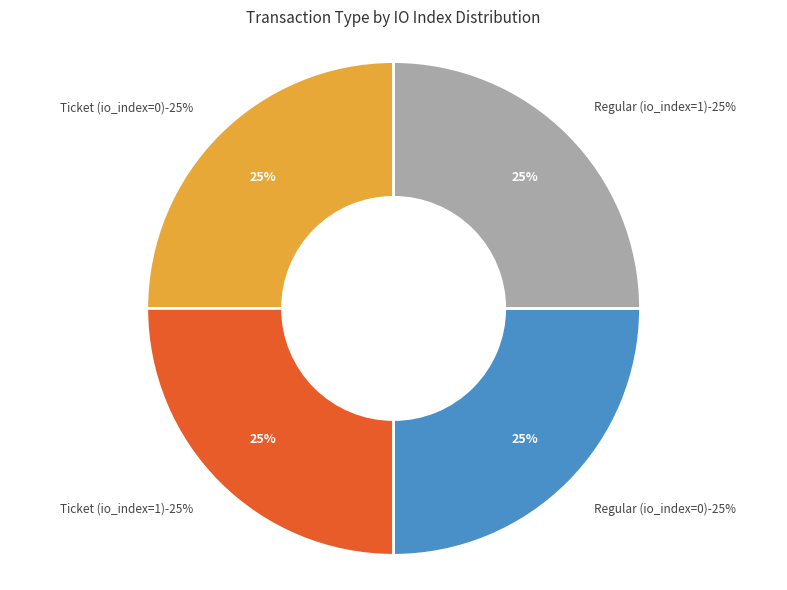

To the nearest percent, what is the combined percentage of Regular (io_index=1) and Regular (io_index=0)?

50%